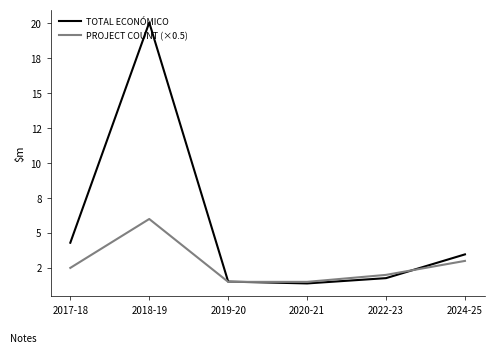

What position from the right is 2022-23?

2